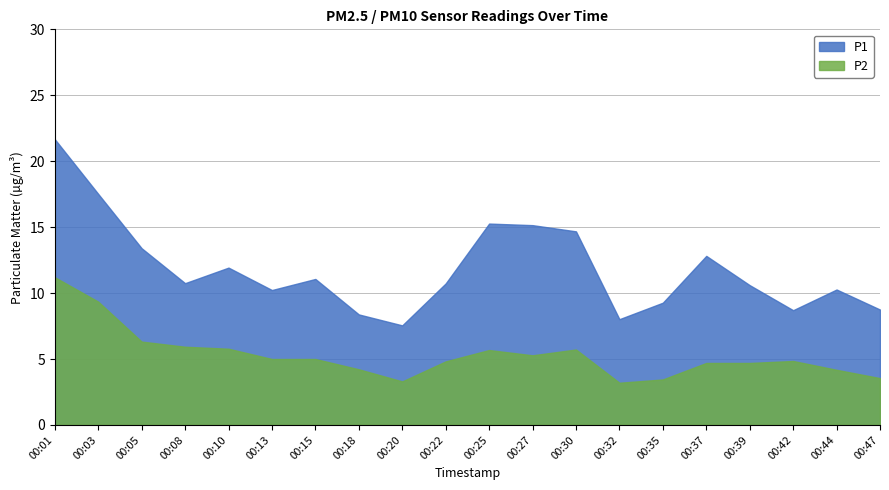

True or false: P1 and P2 cross at least once.

False